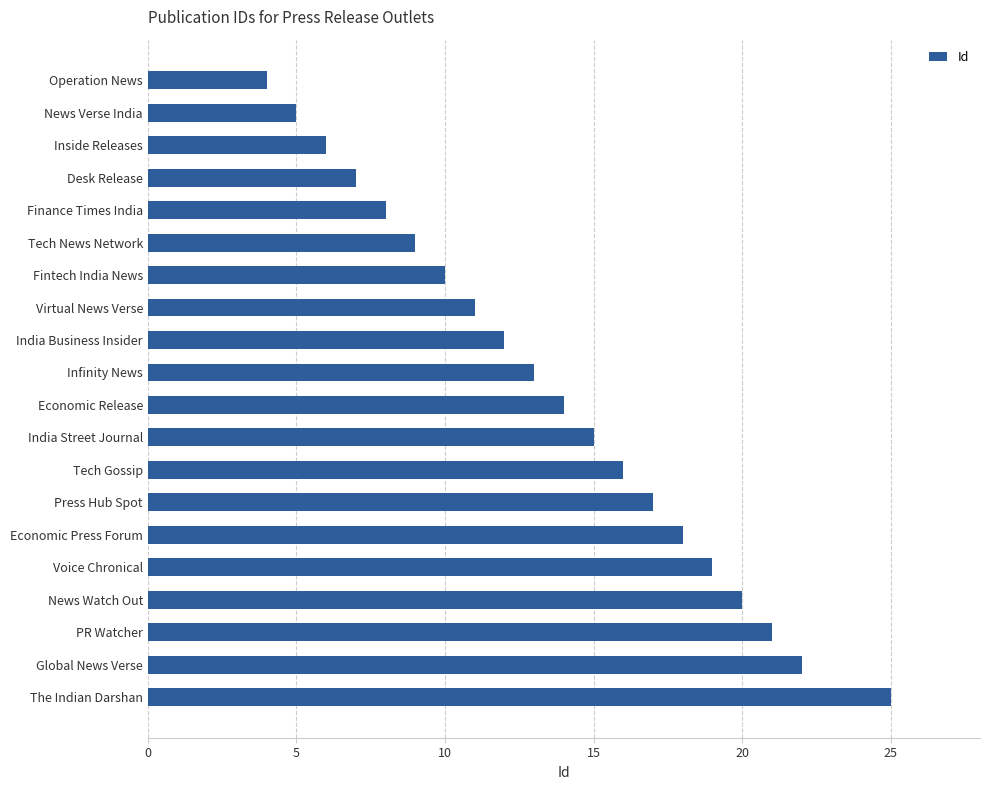

How many series are shown in this chart?

1